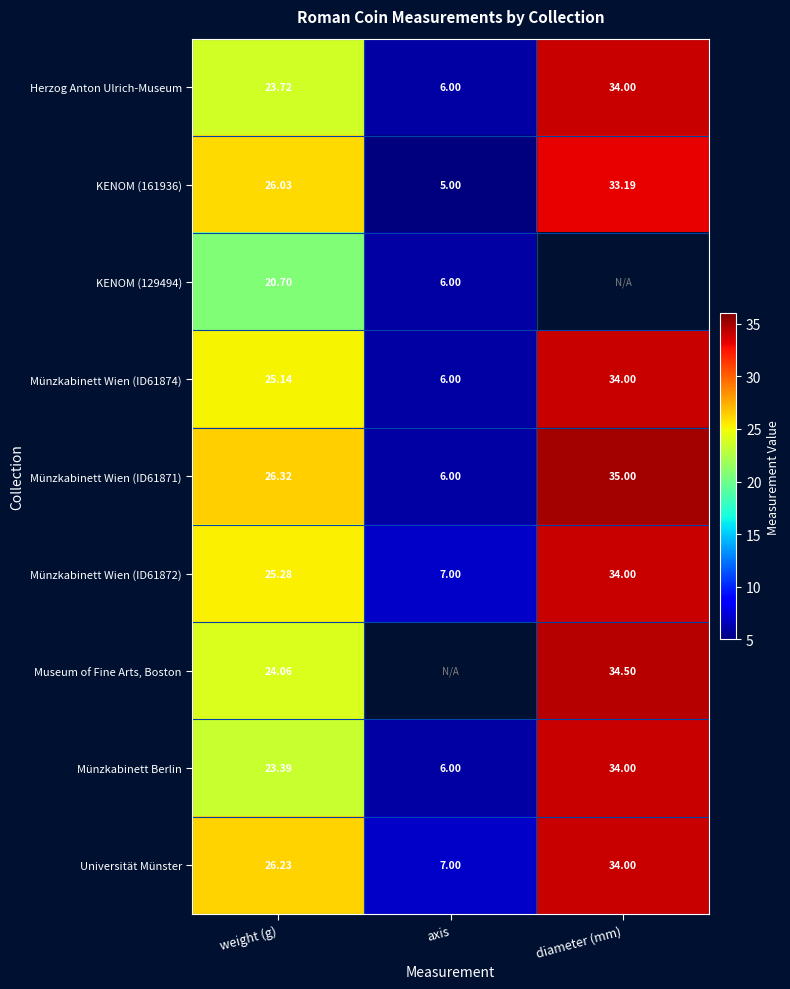

What is the difference between the maximum and second lowest values in the Herzog Anton Ulrich-Museum series?

10.3